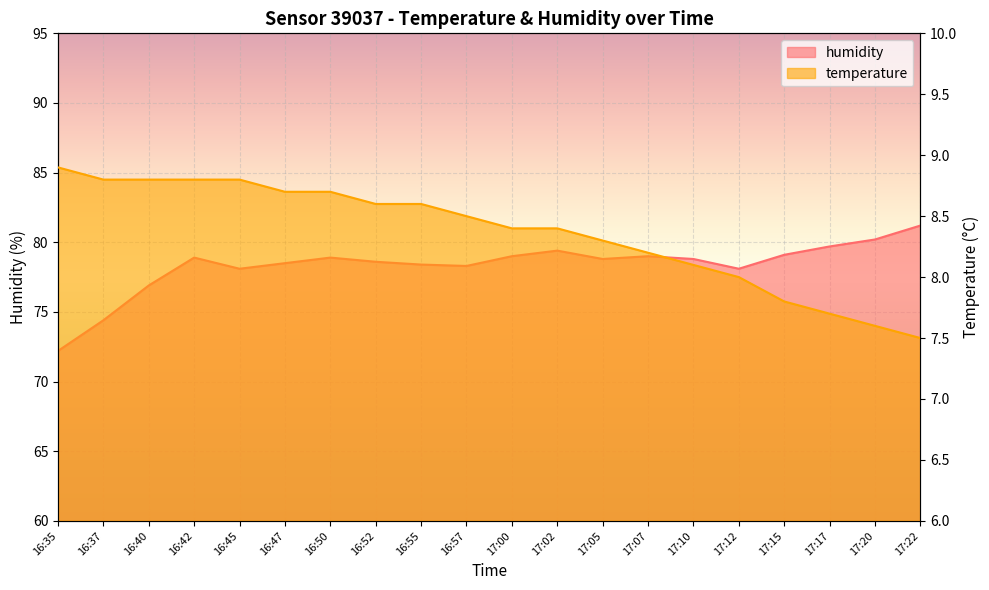

Between 16:50 and 17:17, which series saw the biggest shift?

temperature